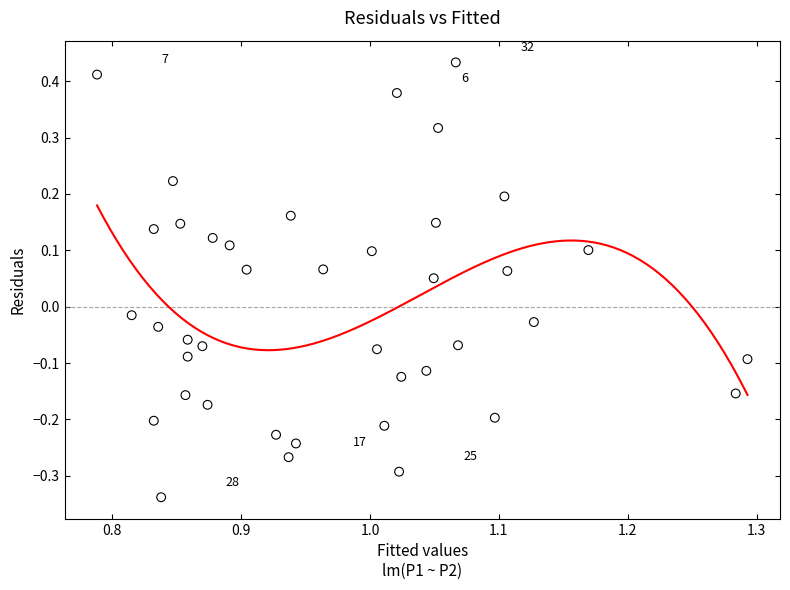

What is the range of X values (max minus min)?

0.5